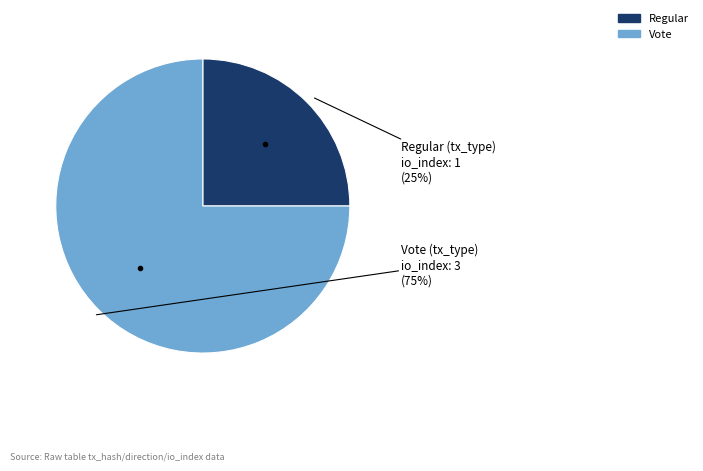

How many slices are in this pie chart?

2